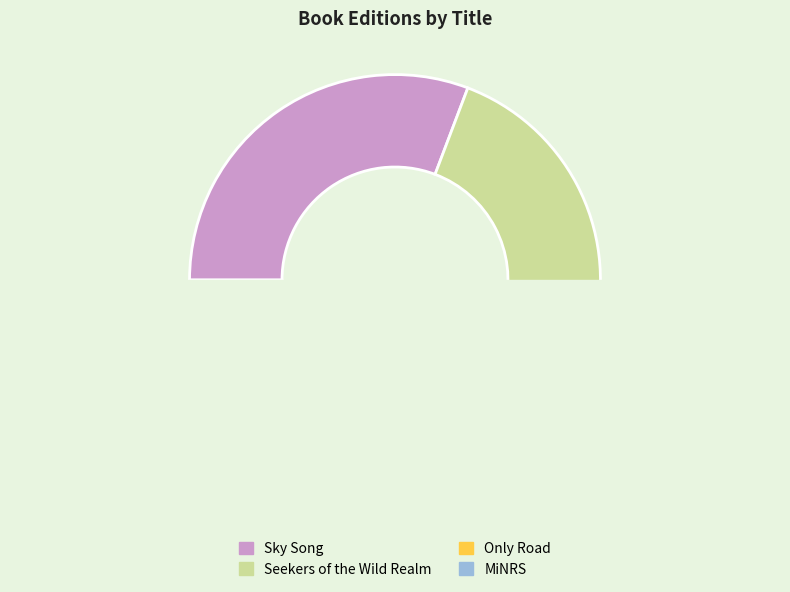

Combined, do Seekers of the Wild Realm and MiNRS account for over 50%?

No